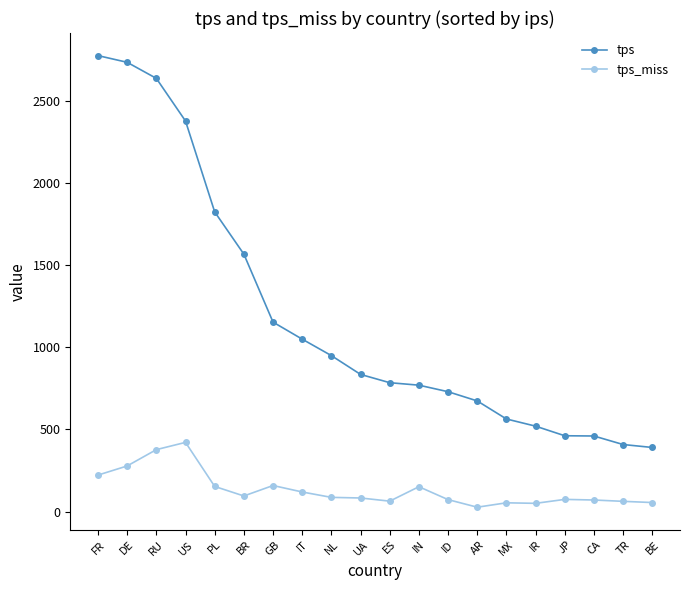

What is the average value of the tps series?

1184.7